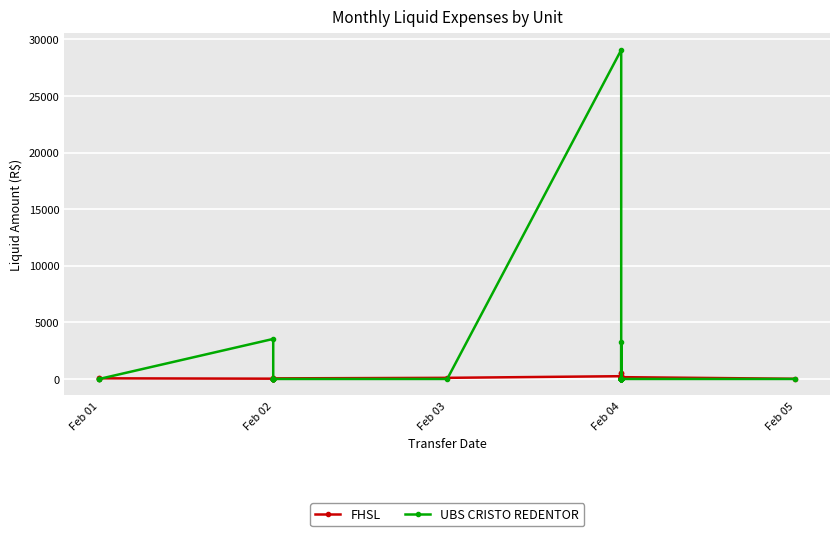

Reading left to right, transcribe all the data shown in this chart.

FHSL: 4.3	50.5	57.2	25.0	54.4	7.5	10.7	19.1	7.6	5.3	8.4	52.4	99.5	245.3	100.7	0.0	144.8	277.6	164.1	260.2	552.6	216.6	298.0	564.4	47.1	27.1	105.0	125.3	62.6	40.6	1.6	11.1	54.2	50.3	125.7	159.9	15.9
UBS CRISTO REDENTOR: 0.0	0.0	0.0	3537.4	0.0	0.0	0.0	0.0	0.0	0.0	0.0	0.0	0.0	29073.0	0.0	0.0	0.0	0.0	0.0	0.0	0.0	0.0	0.0	0.0	0.0	0.0	0.0	0.0	0.0	3233.2	0.0	0.0	0.0	0.0	0.0	0.0	0.0